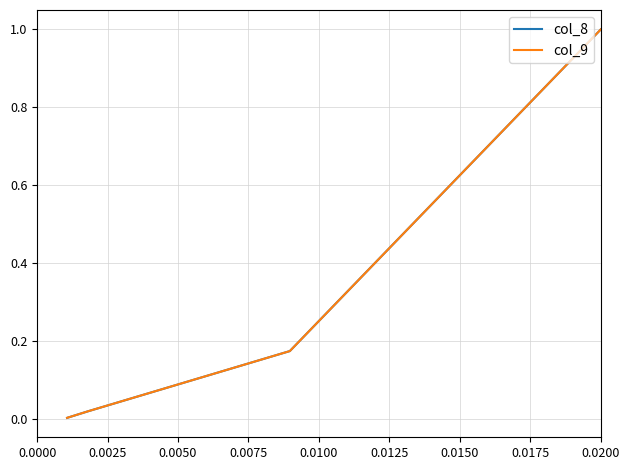

Is this an area chart (filled region under the line)?

No